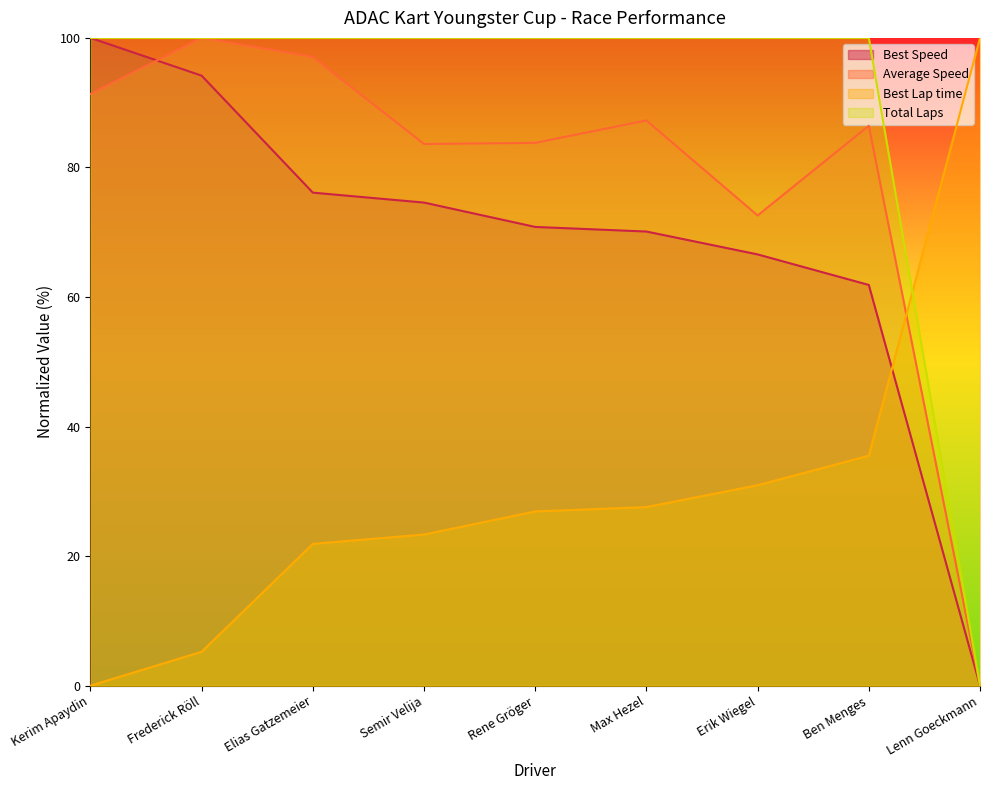

Reading left to right, list all the values displayed in this chart.

Total Laps: 100.0	100.0	100.0	100.0	100.0	100.0	100.0	100.0	0.0
Best Lap time: 0.0	5.2	21.9	23.3	26.9	27.6	30.9	35.5	100.0
Best Speed: 100.0	94.2	76.1	74.6	70.8	70.1	66.6	61.9	0.0
Average Speed: 91.3	100.0	97.1	83.6	83.8	87.3	72.6	86.4	0.0